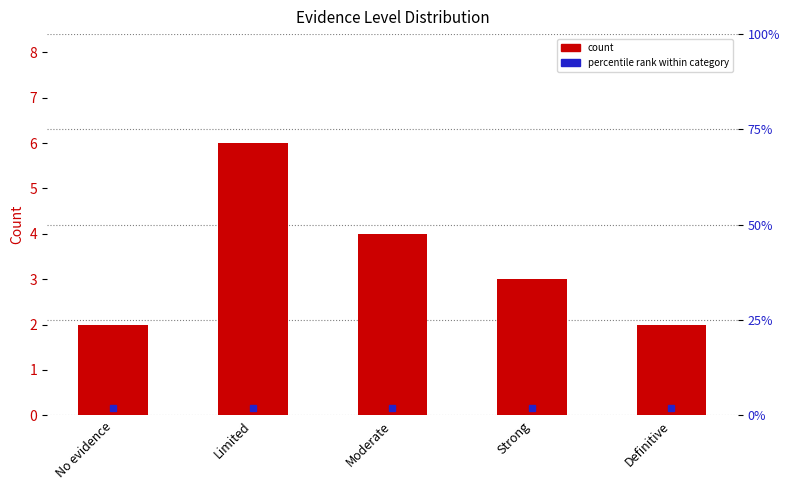

What is the difference between the second highest and minimum values?

2